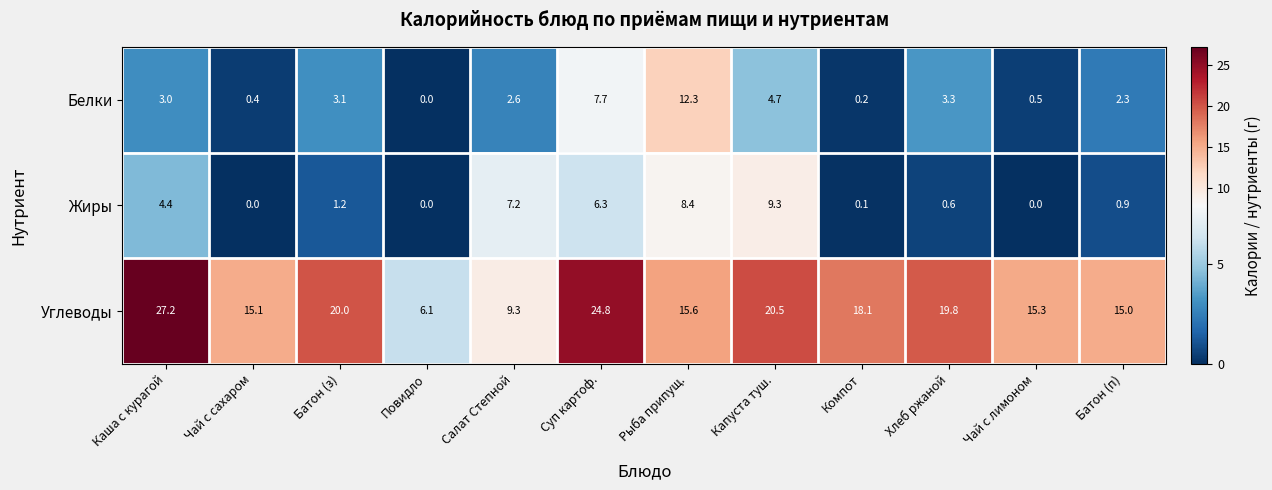

What is the difference between the highest and lowest values at Каша с курагой?

24.2